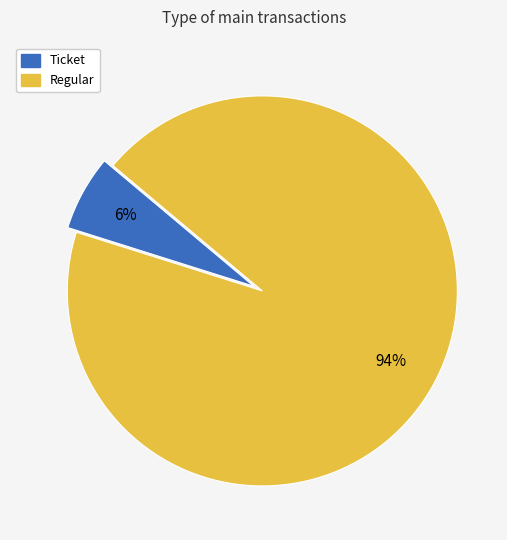

Is it true that Ticket is 6% of the pie?

True